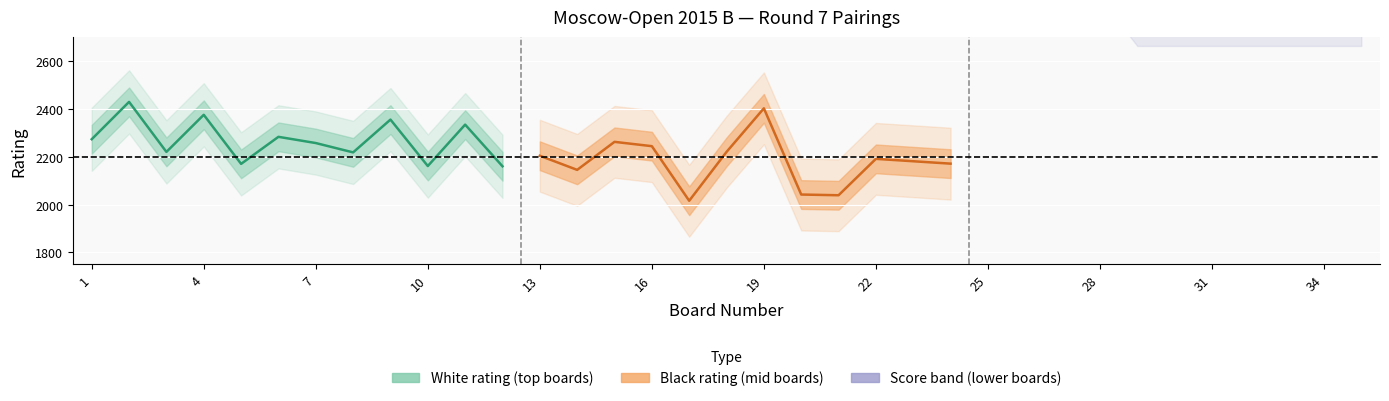

True or false: black_rating and black_points intersect in this chart.

False